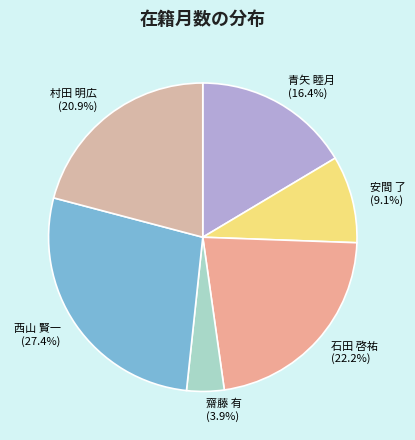

Rank the categories by value from lowest to highest.

齋藤 有, 安間 了, 青矢 睦月, 村田 明広, 石田 啓祐, 西山 賢一